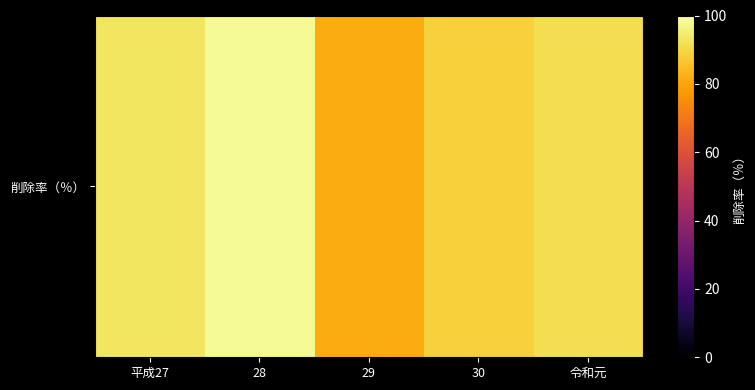

What is the difference between the maximum and minimum values?

17.1